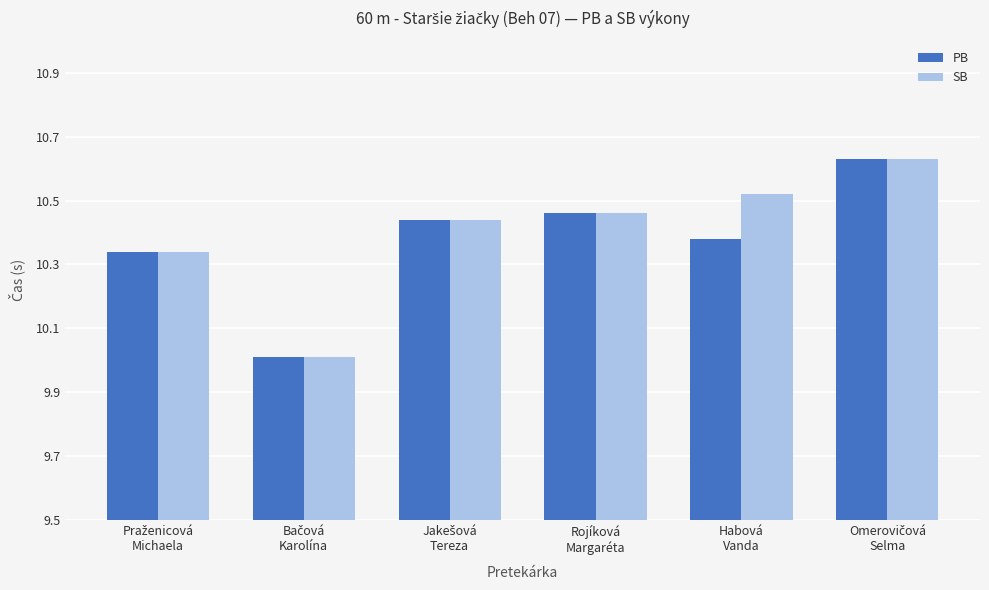

What is the minimum value shown in the chart?

10.0